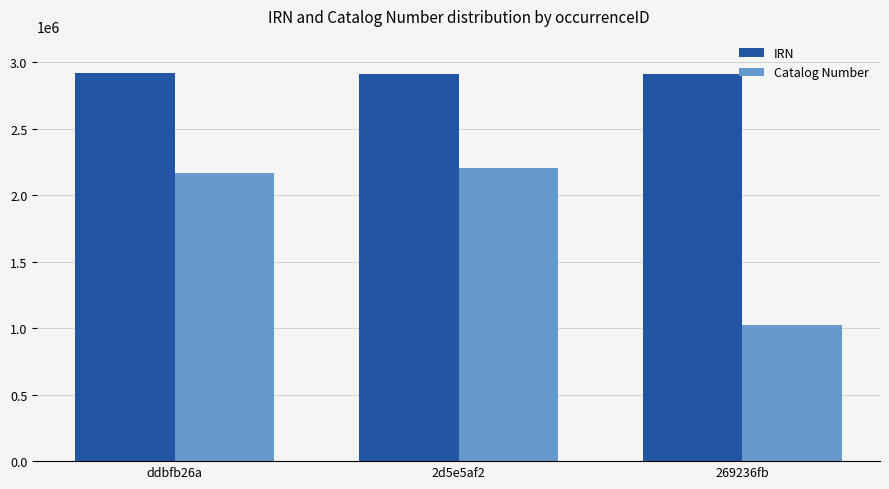

Where does the IRN series first go above 2916432?

ddbfb26a